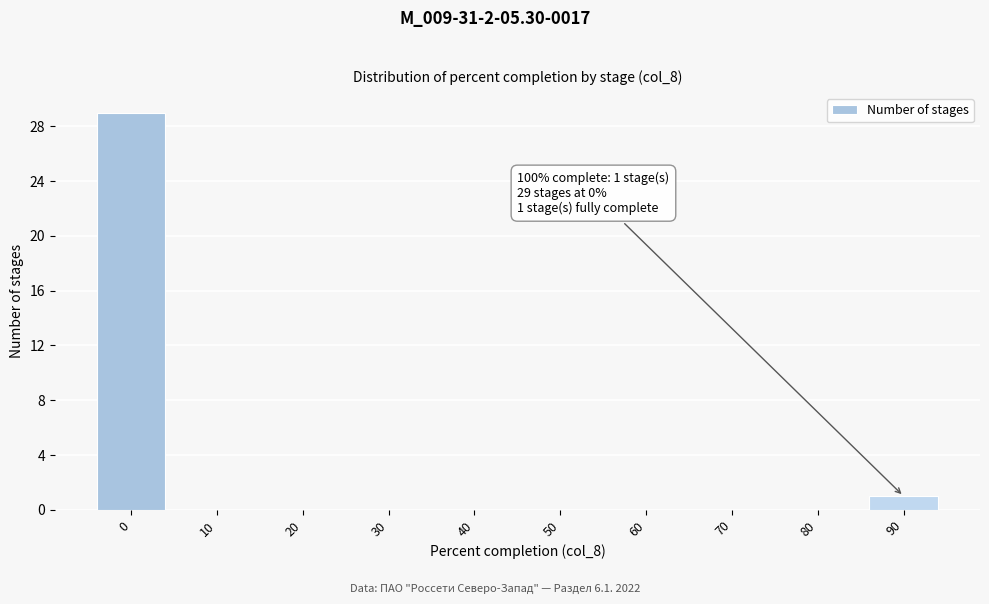

Reading right to left, extract all data points from this chart.

90=1	80=0	70=0	60=0	50=0	40=0	30=0	20=0	10=0	0=29